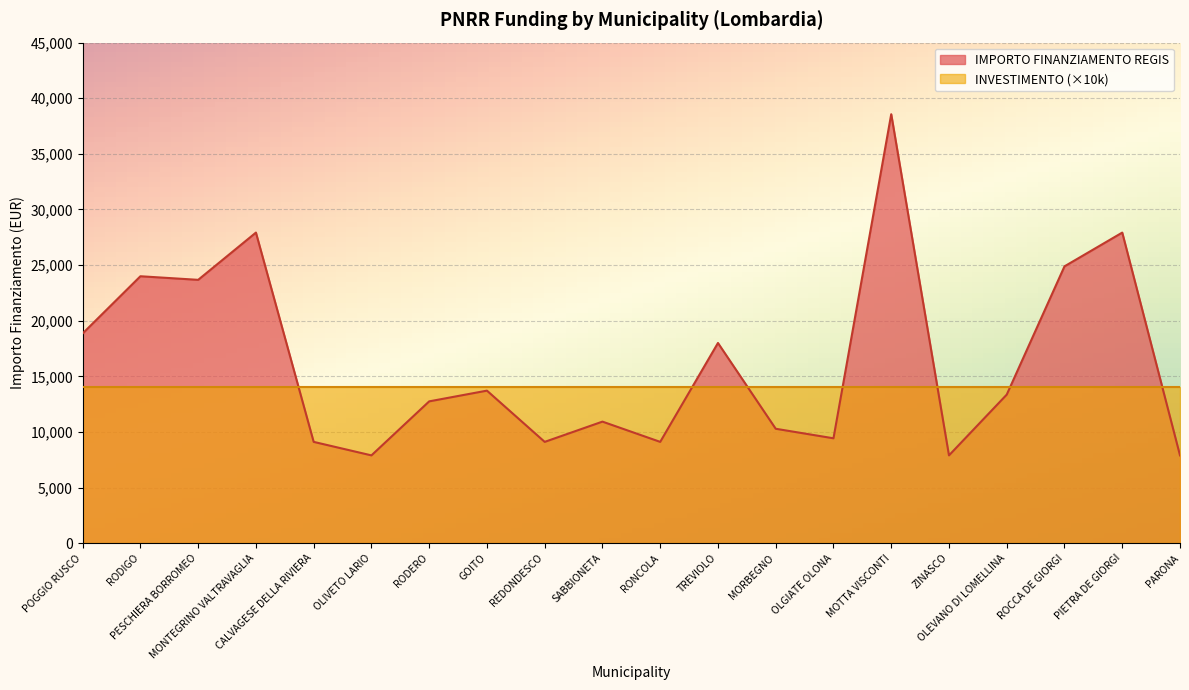

The chart shows a value of 7891 at ZINASCO. True or false?

True